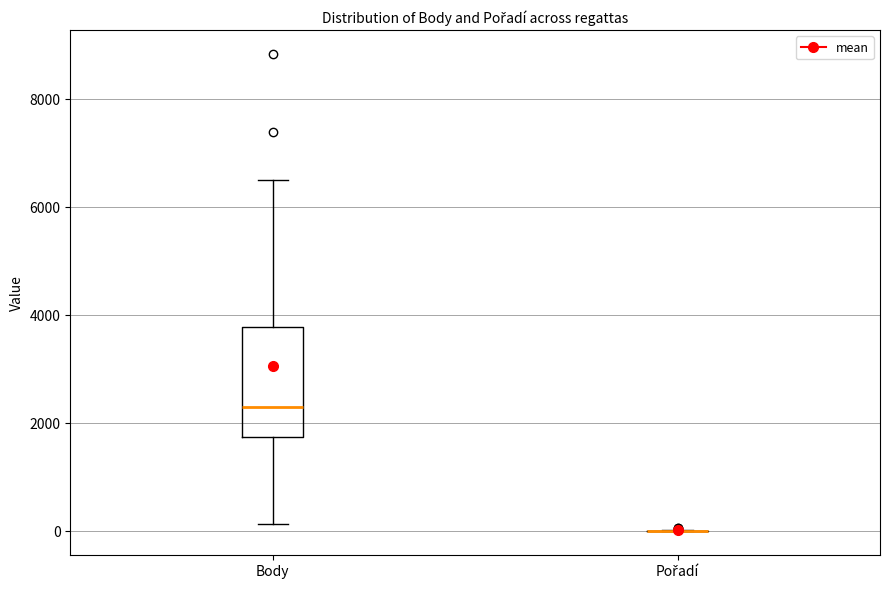

Which box is the tallest, from its lower edge to its upper edge?

Body